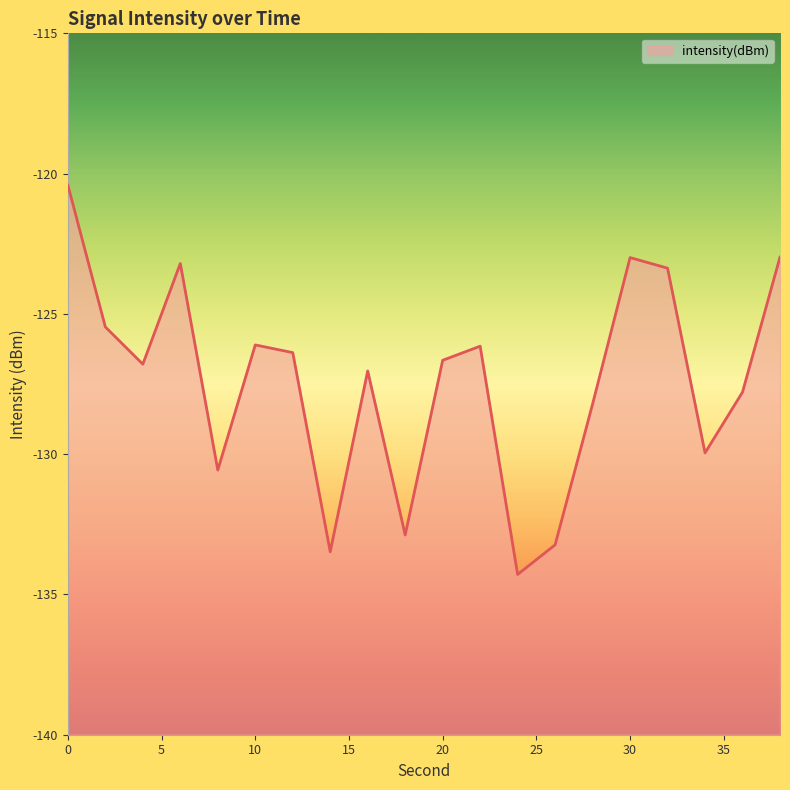

How many data points are less than -126?

14